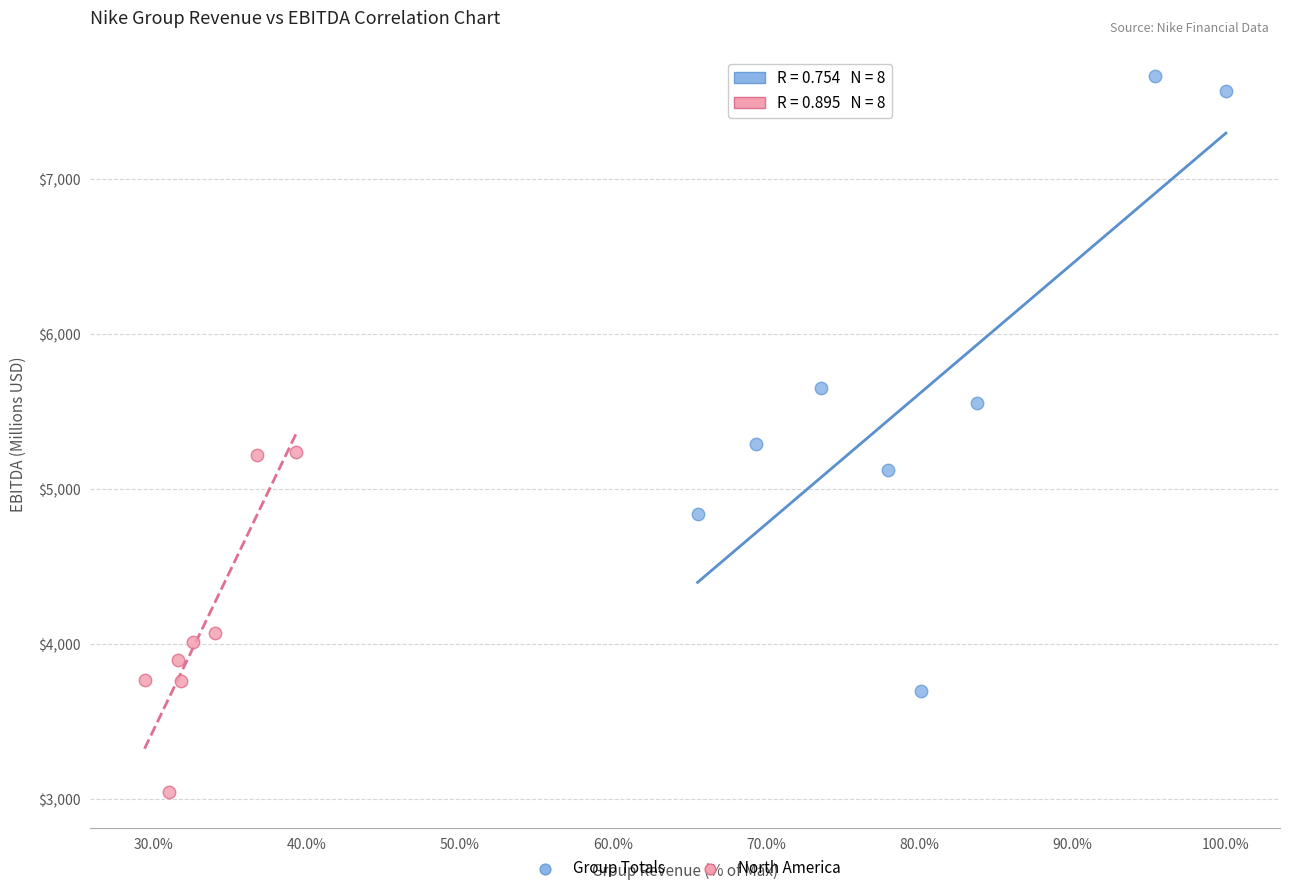

Which series contains the lowest Y value?

North America